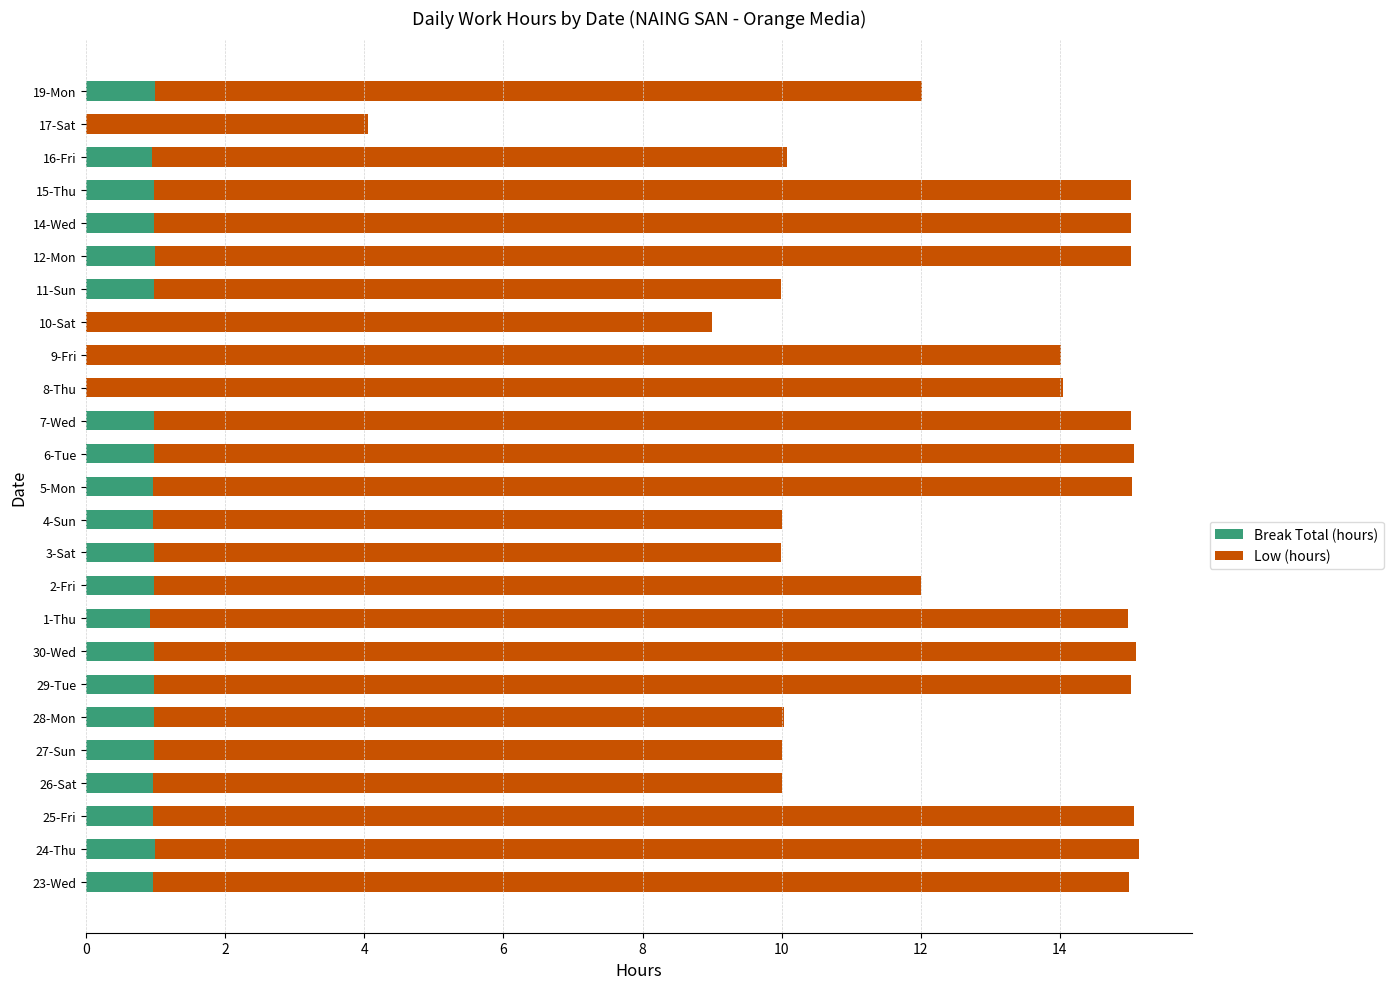

The value of Break Total (hours) at 8-Thu is 0.0. True or false?

True